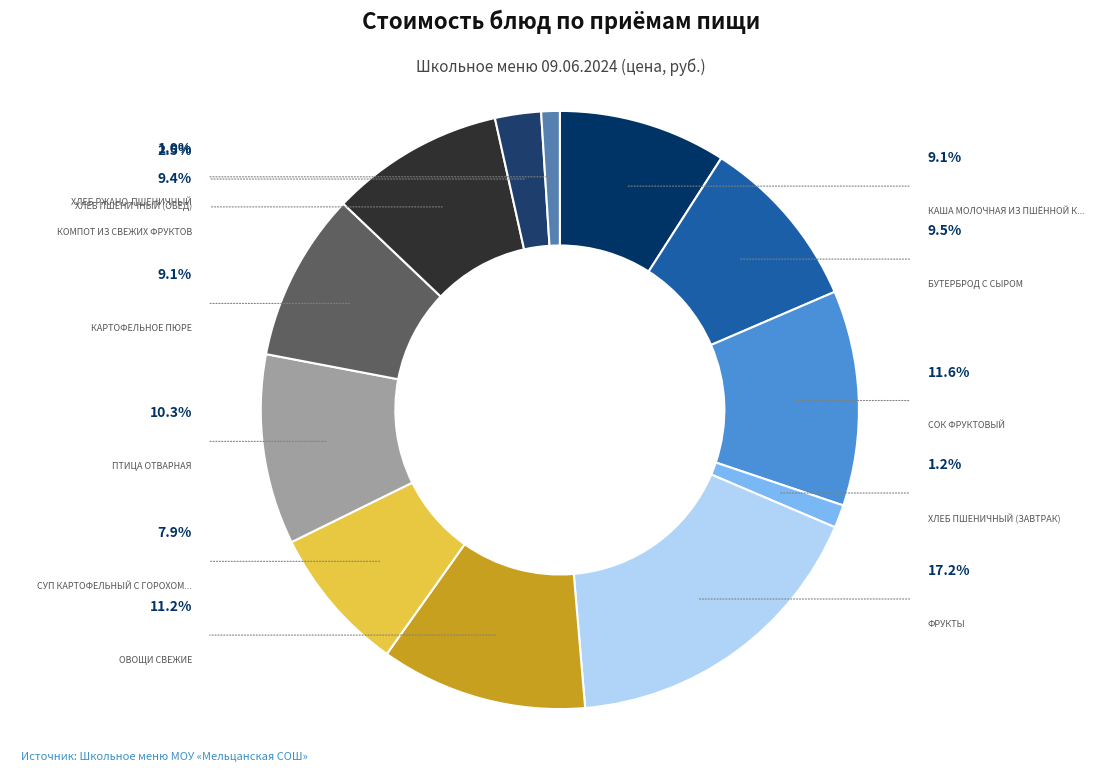

Which slice is the smallest?

Хлеб ржано-пшеничный